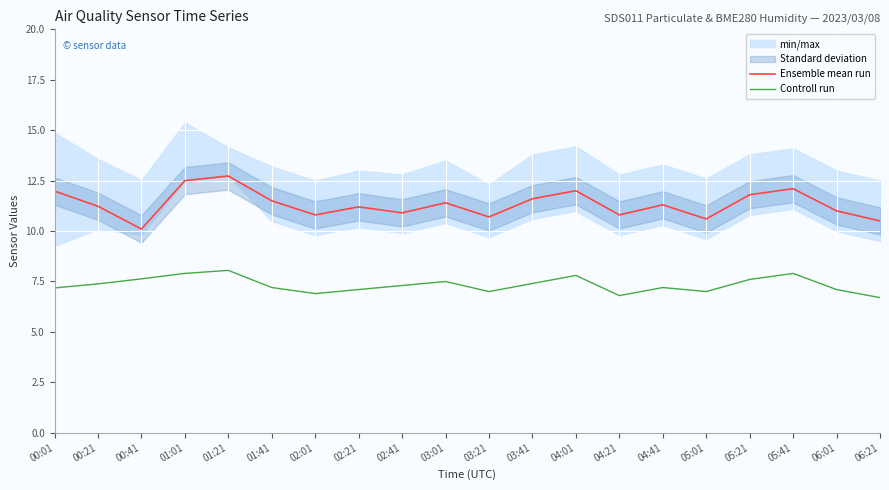

What is the average value of the Ensemble mean run series?

11.3